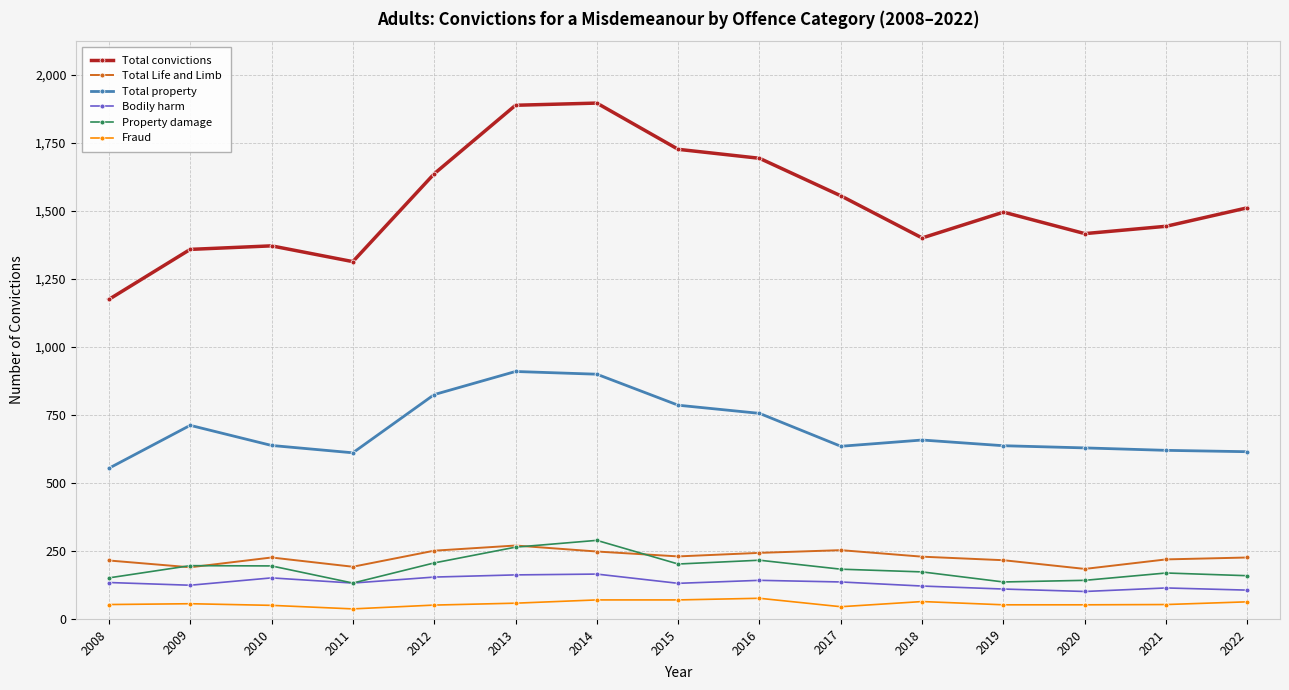

Between 2009 and 2016, which series saw the biggest shift?

Total convictions